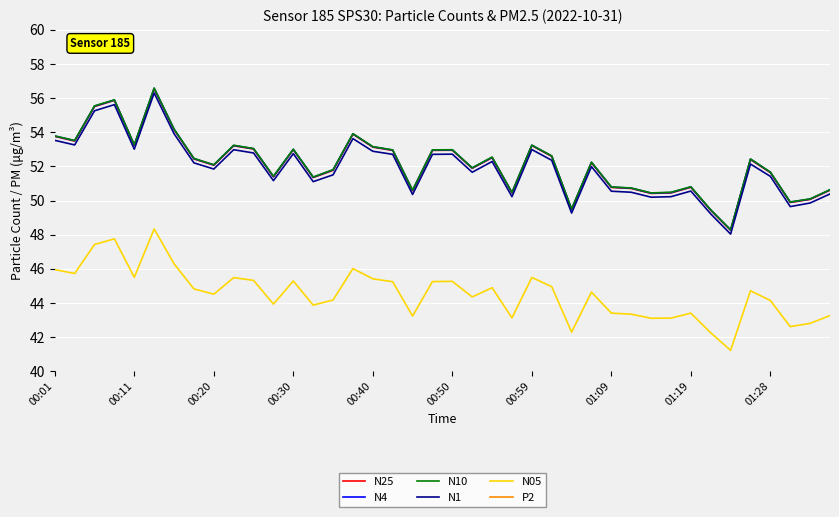

What is the maximum value for N25?

56.5